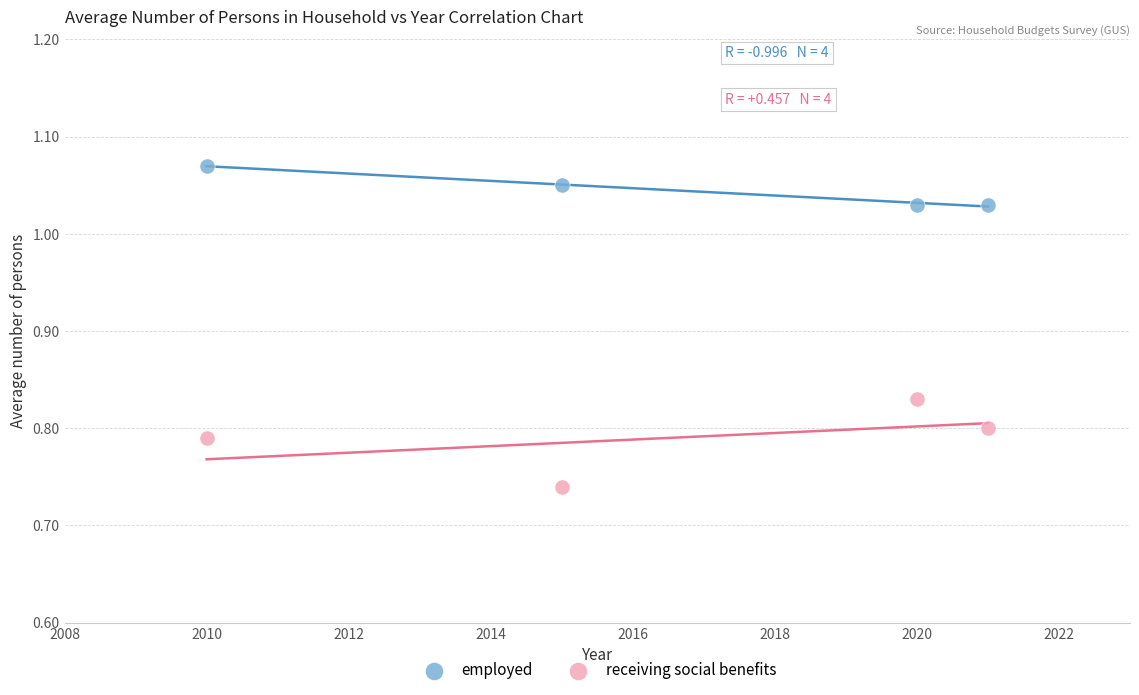

What are all the series names shown in the legend?

employed, receiving social benefits